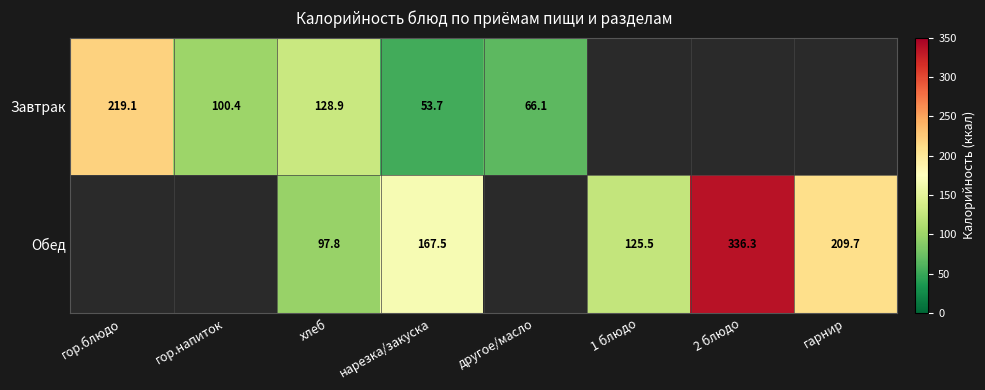

The value of Обед at 1 блюдо is 220.6. True or false?

False